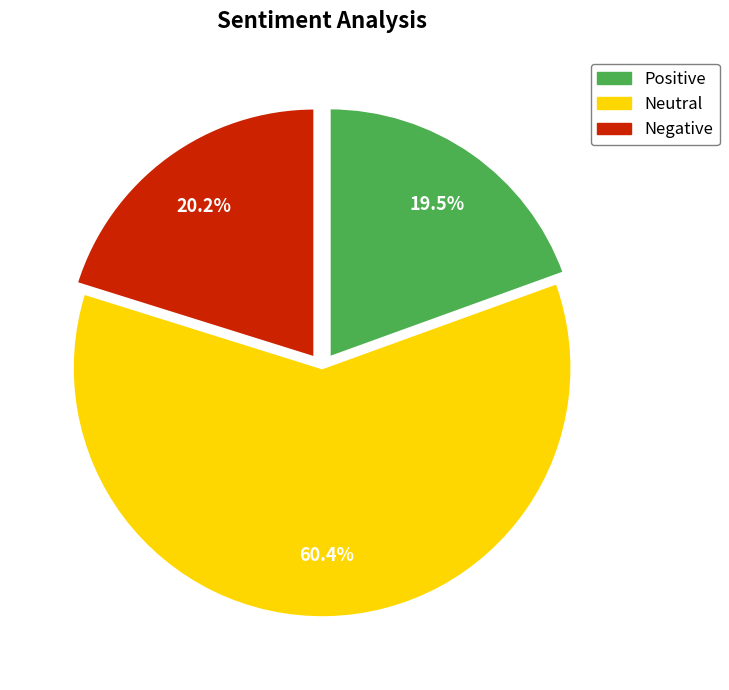

Does any single category account for the majority?

Yes